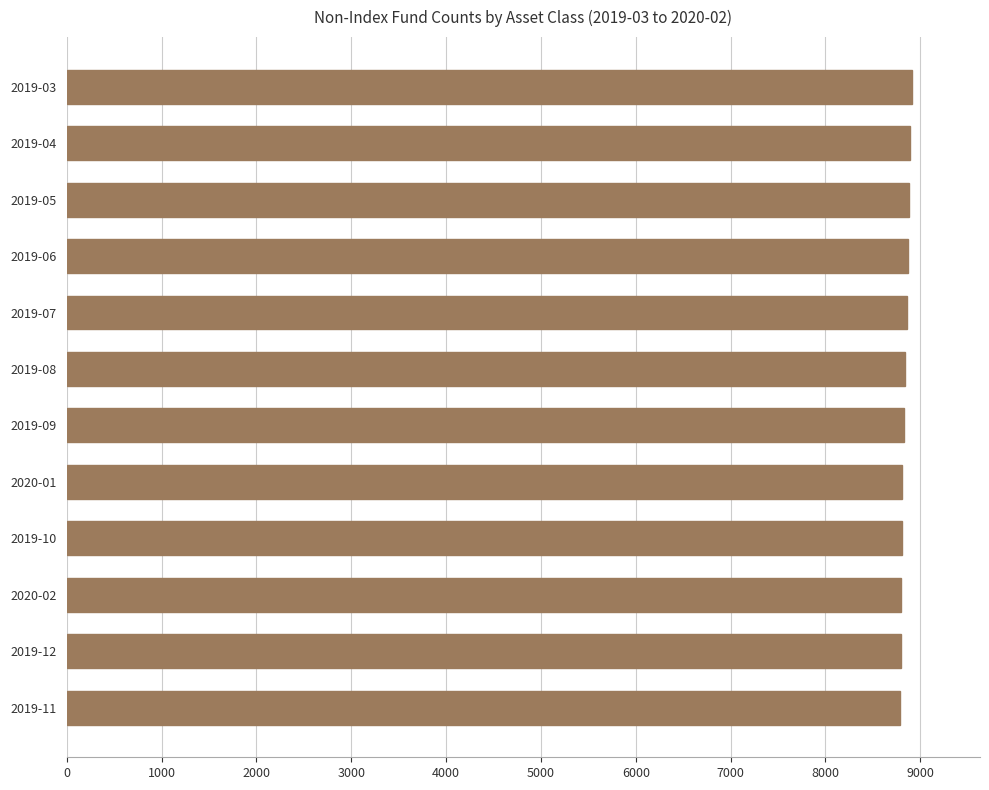

What is the sum of all values?

106069